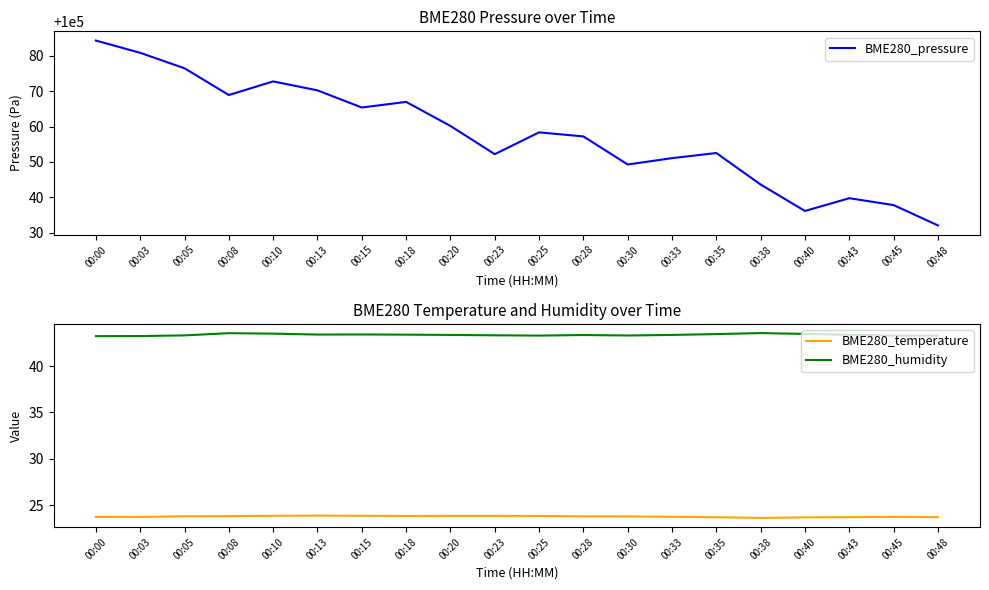

What is the value of the BME280_pressure point at the 17th from the left?

100036.1